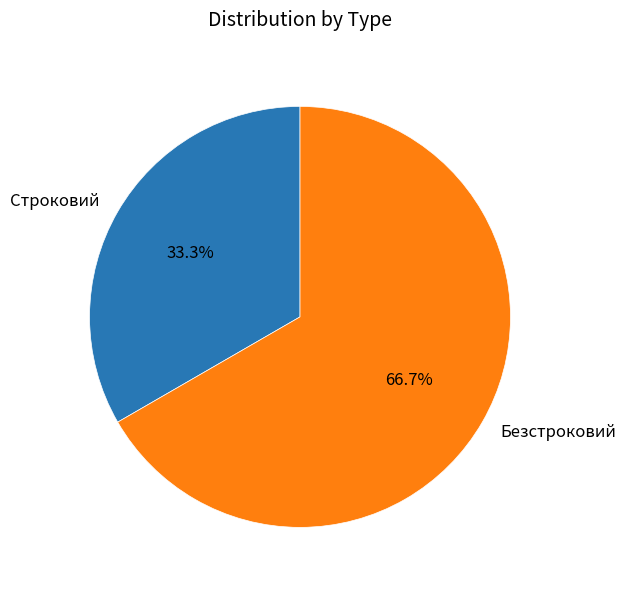

Count the number of slices in the pie.

2